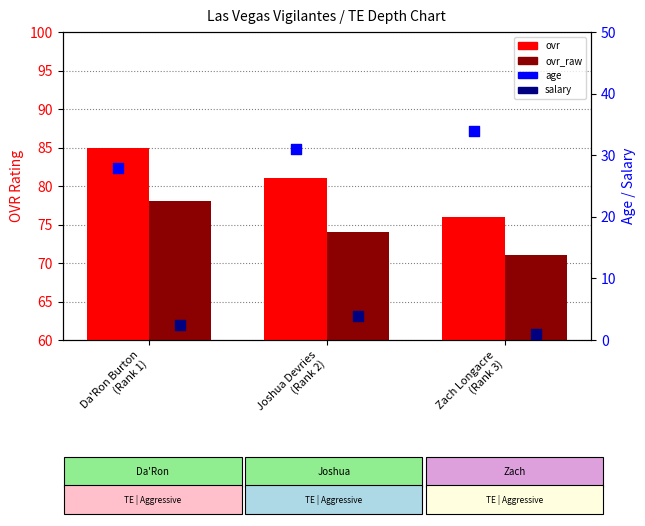

Which series reaches the maximum Y coordinate?

ovr